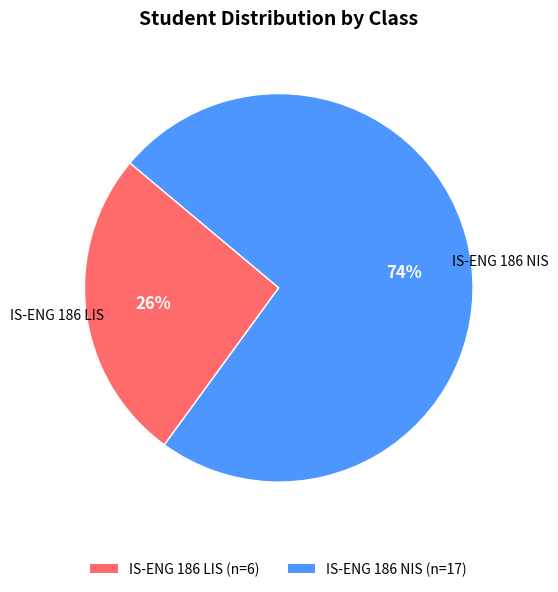

To the nearest percent, what percentage of the pie is IS-ENG 186 LIS?

26%